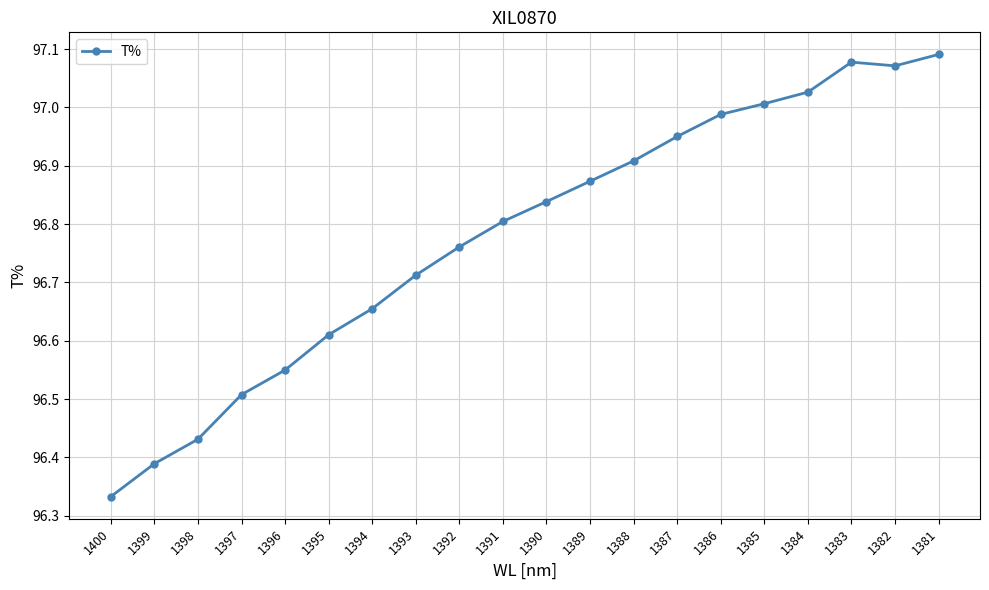

What is the sum of all values?

1935.6